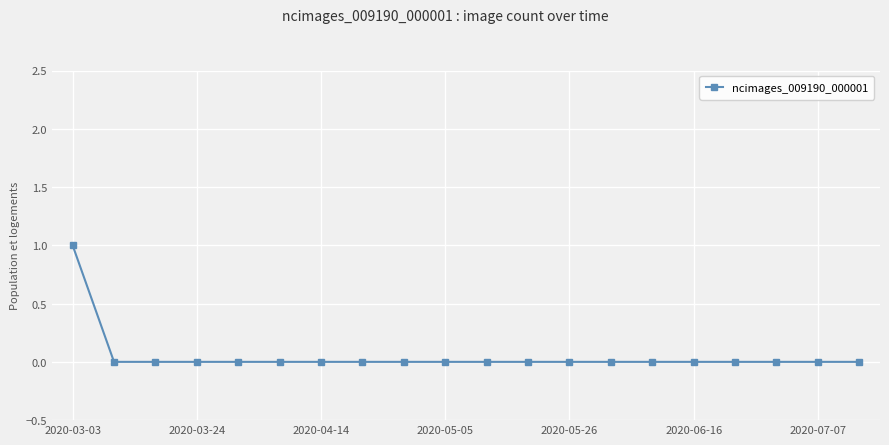

What is the greatest value displayed?

1